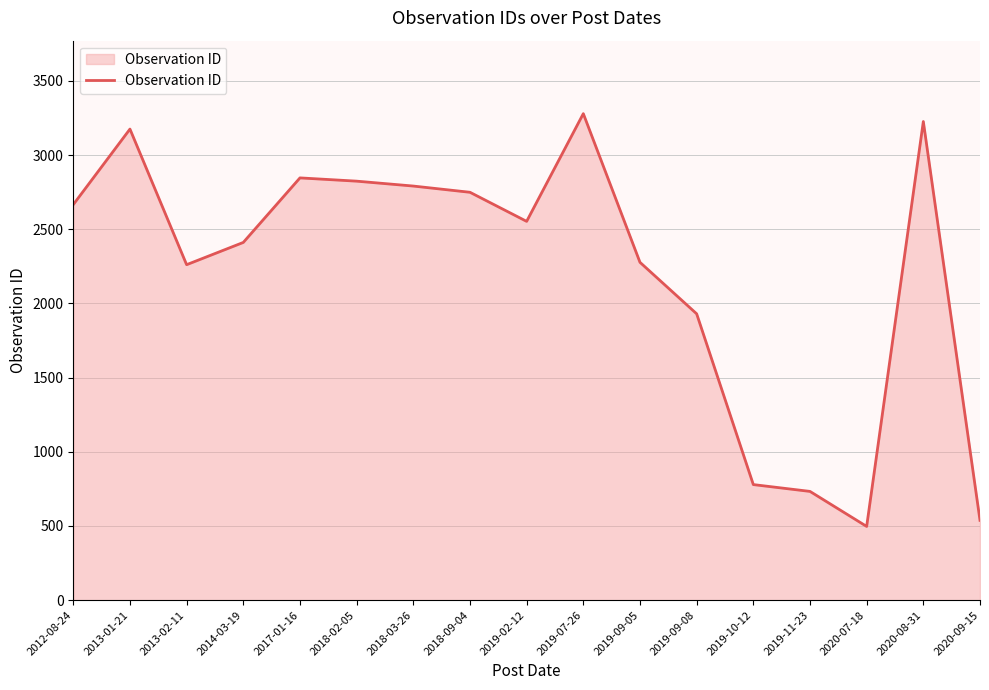

What is the smallest value displayed?

497